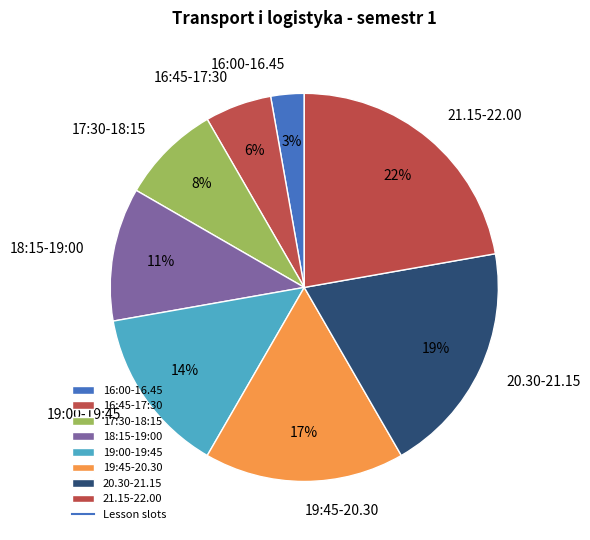

Rank the categories by value from lowest to highest.

16:00-16.45, 16:45-17:30, 17:30-18:15, 18:15-19:00, 19:00-19:45, 19:45-20.30, 20.30-21.15, 21.15-22.00